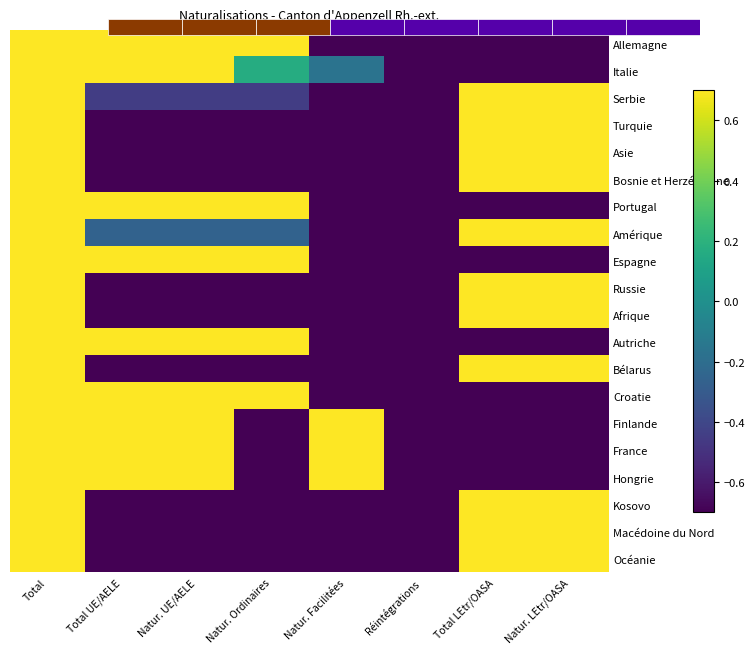

The value of Italie at Réintégrations is -0.7. True or false?

True